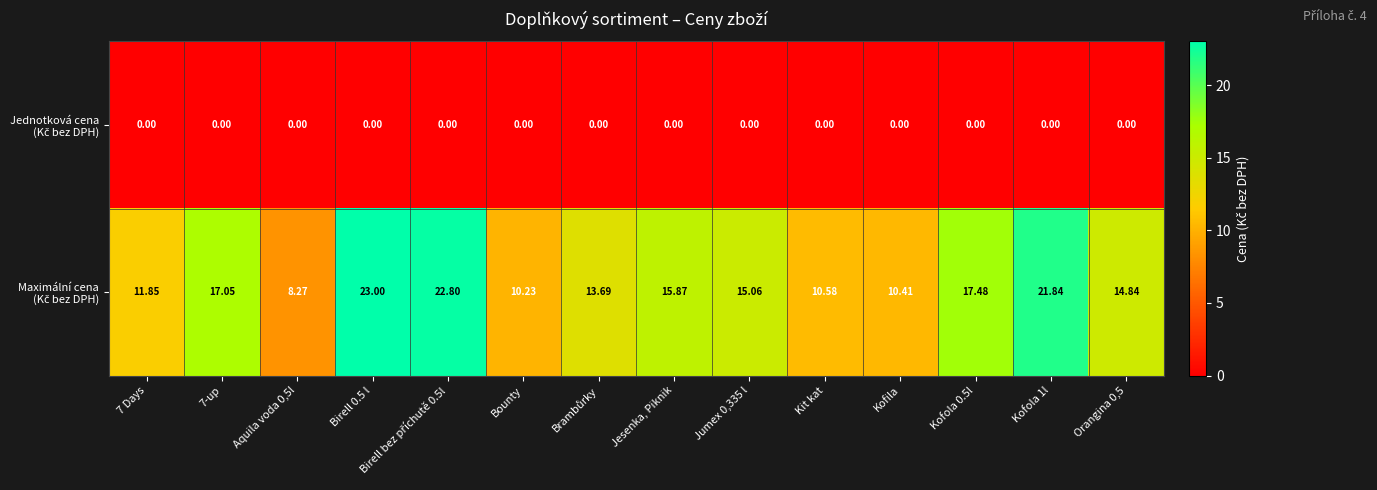

Between Kofola 1l and Orangina 0,5, which series saw the biggest shift?

Maximální cena (Kč bez DPH)